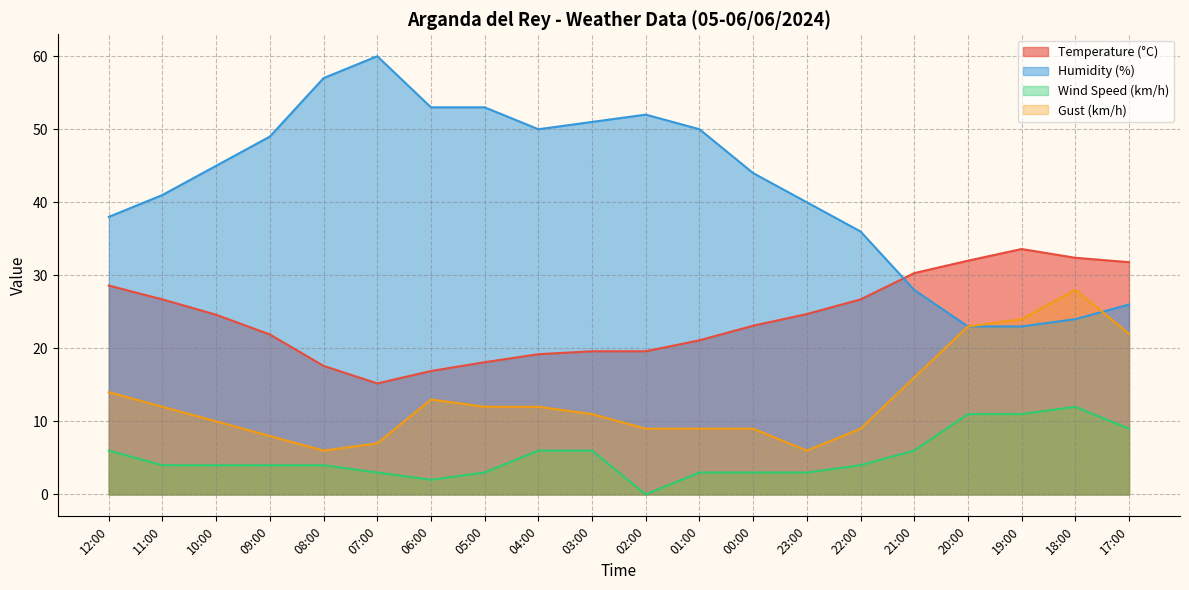

Which has a higher value, 05:00 or 03:00?

03:00